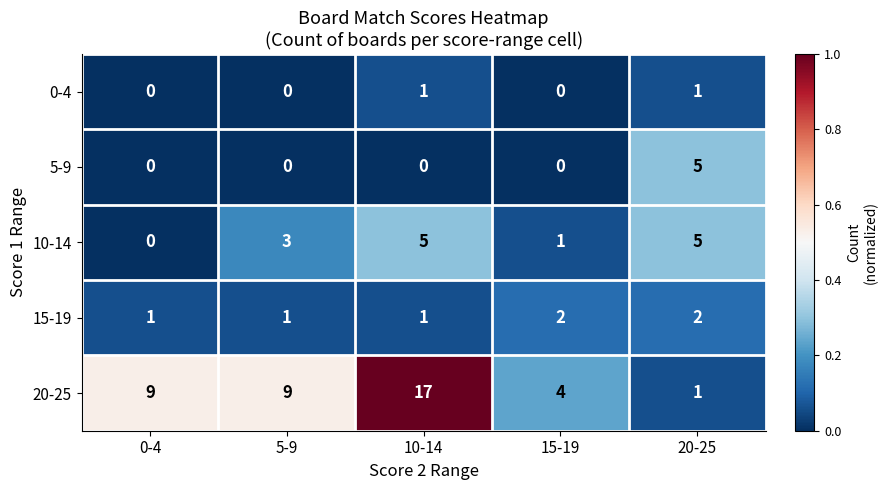

At which category is the sum across all series the highest?

10-14